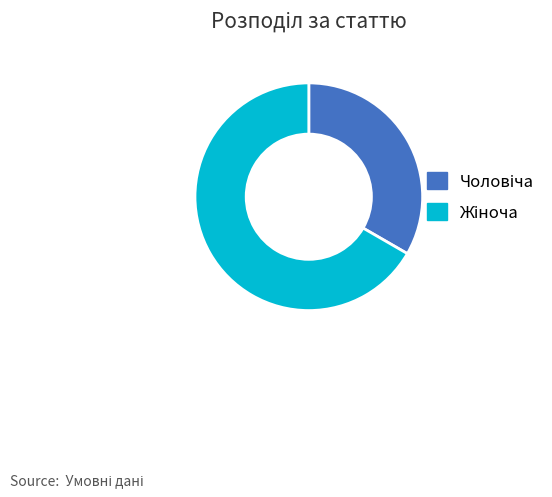

Is there any slice that represents more than half of the pie?

Yes